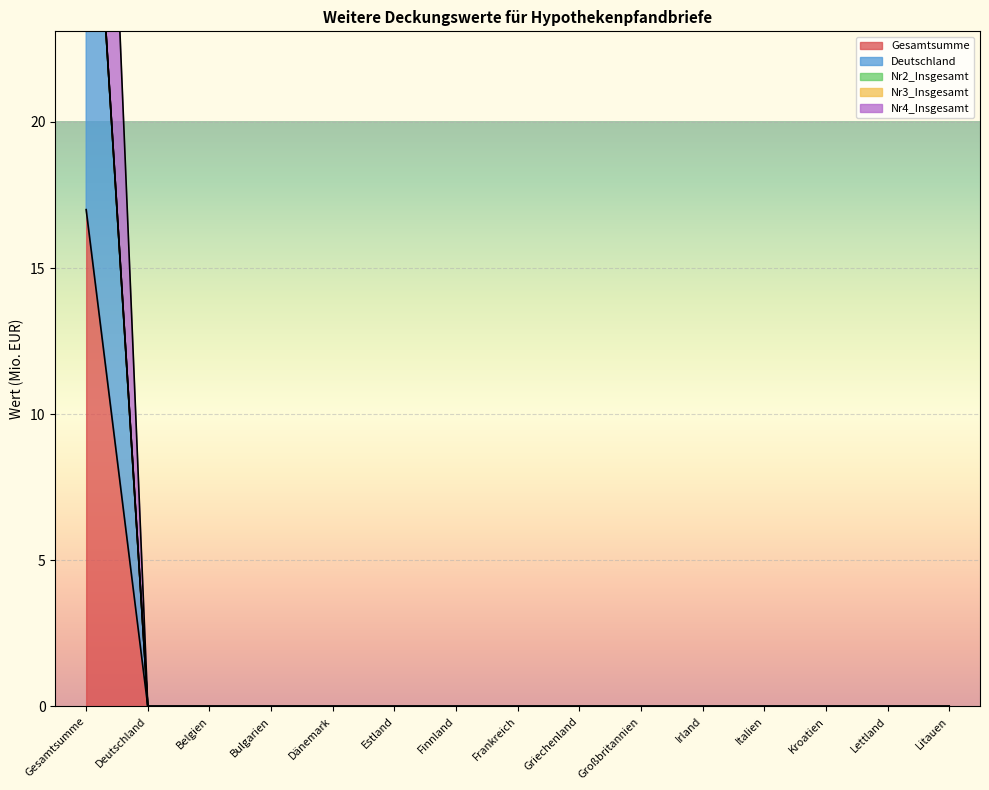

At how many categories does at least one series exceed 28?

1